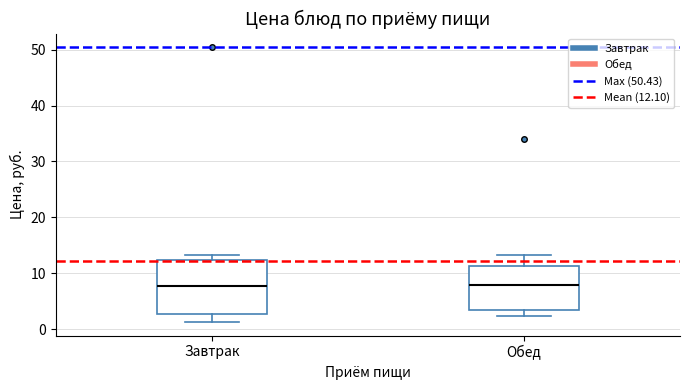

Where does the median line of the box for Завтрак sit on the y-axis? The values are not printed on the chart, so give them approximately, as read against the axis.

8